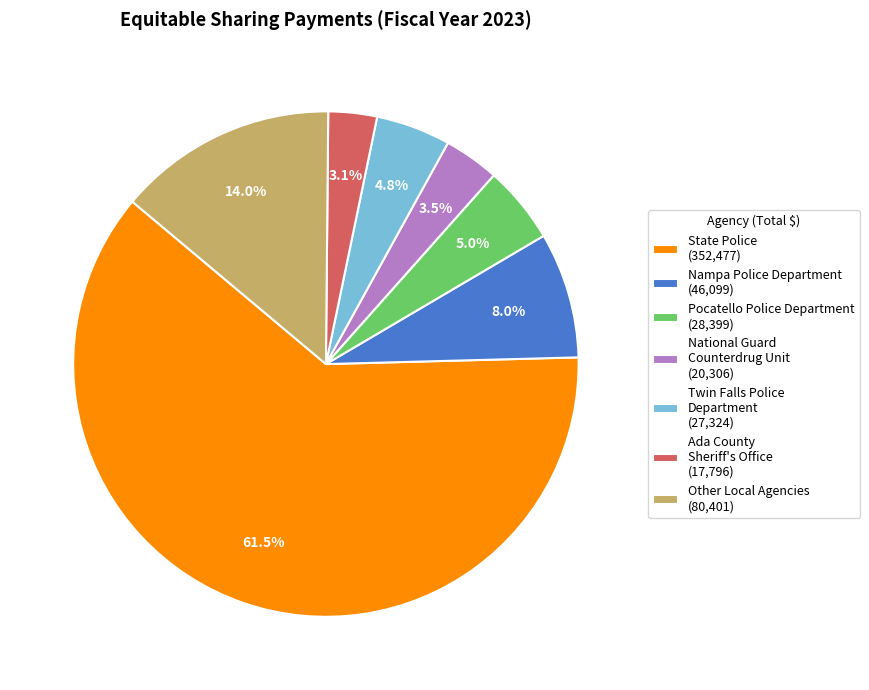

Between Twin Falls Police Department (27,324) and Ada County Sheriff's Office (17,796), which is larger?

Twin Falls Police Department (27,324)